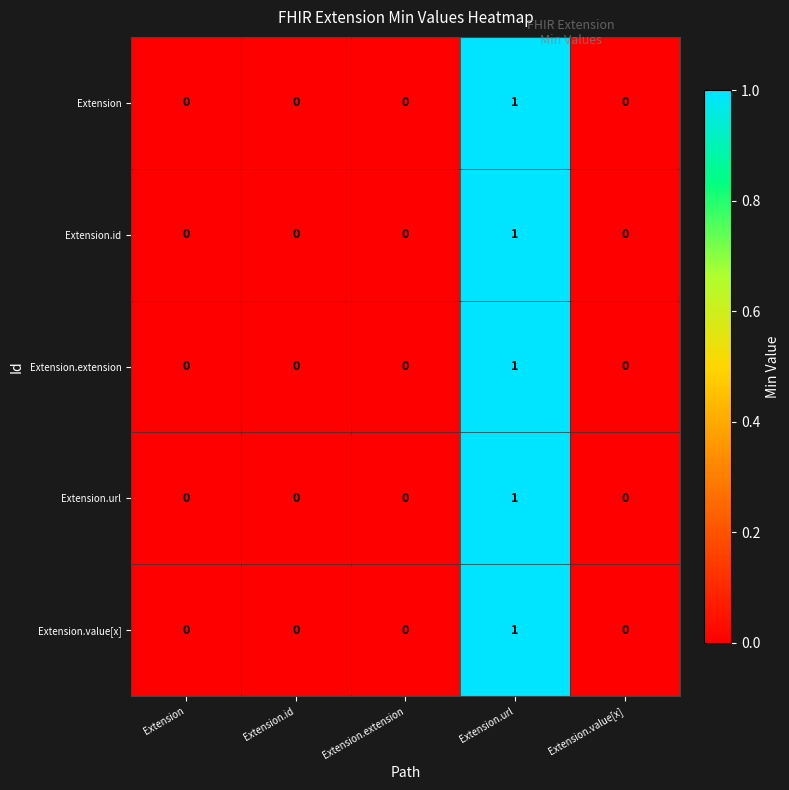

The value of Extension at Extension is 0. True or false?

True